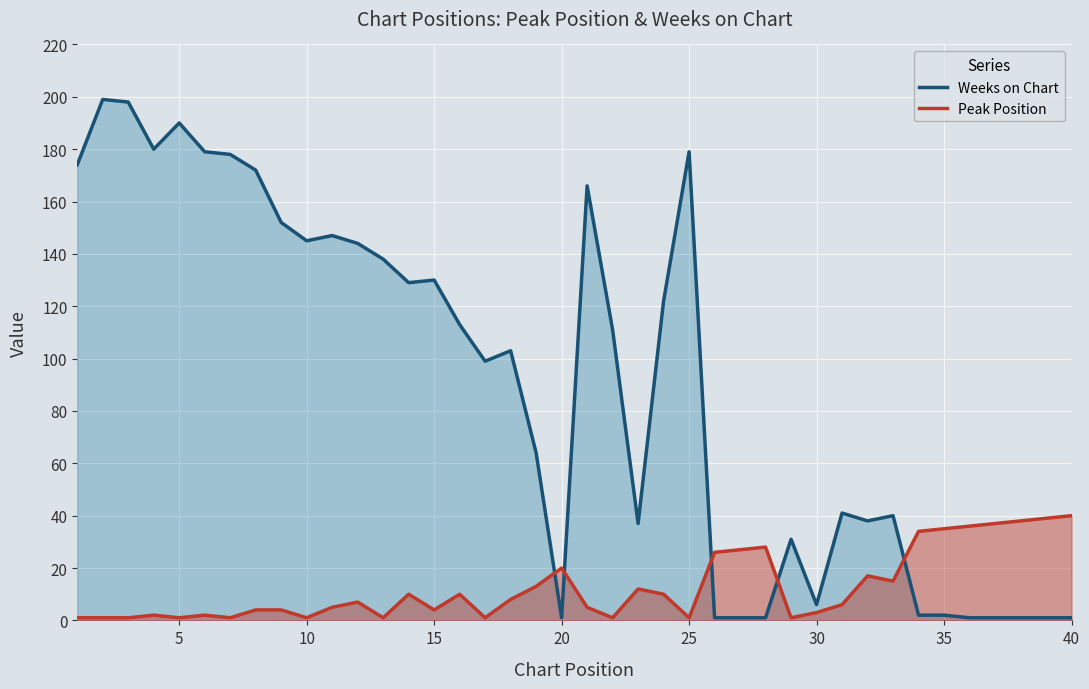

What is the average value of the Weeks on Chart series?

90